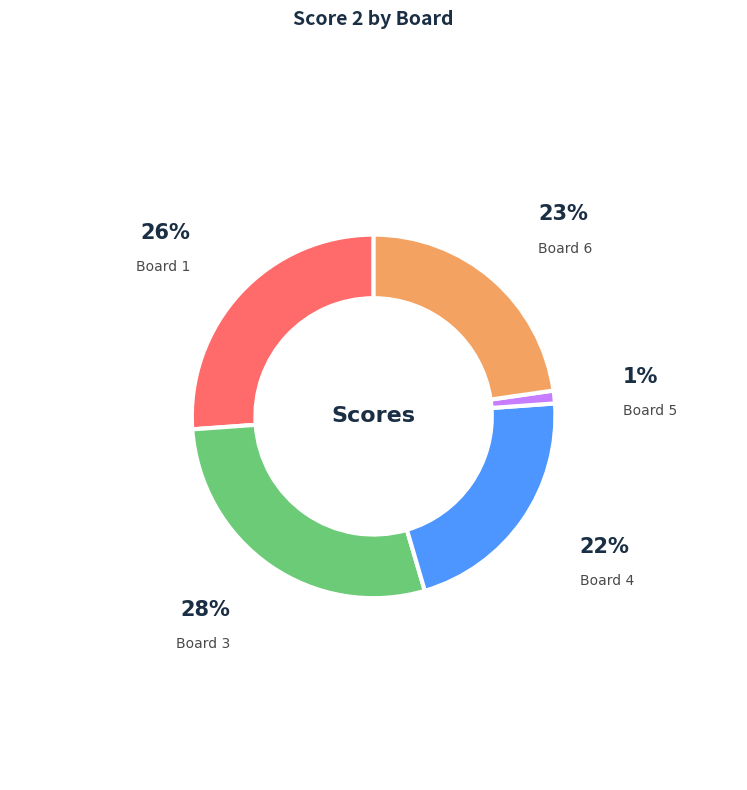

True or false: Board 3 accounts for 41% of the total.

False